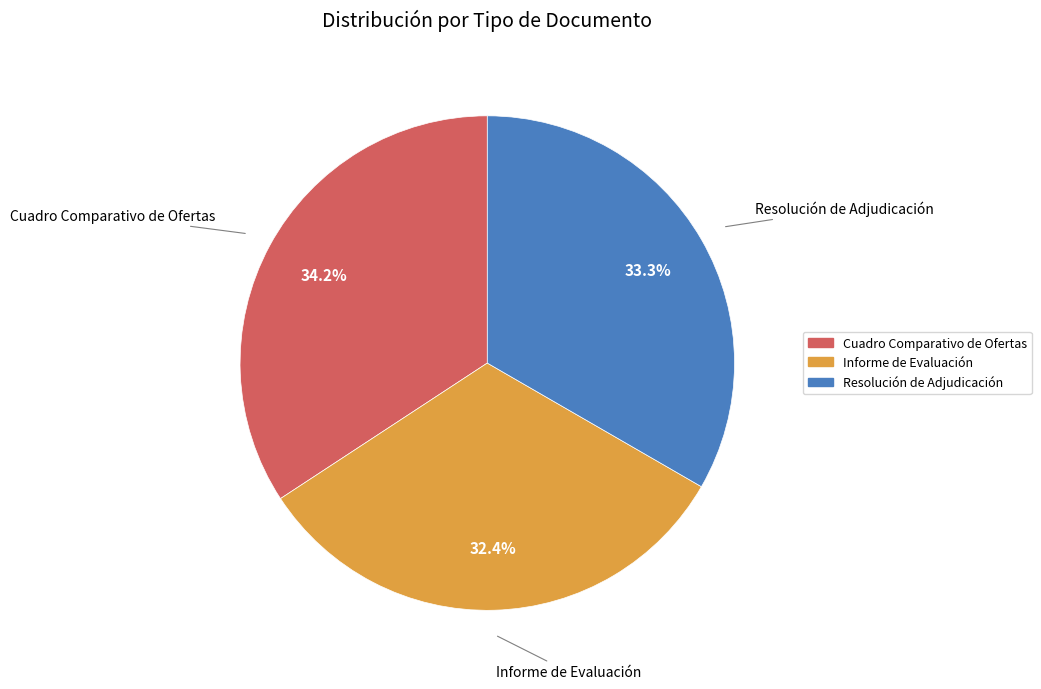

Is the sum of Cuadro Comparativo de Ofertas and Resolución de Adjudicación greater than half?

Yes